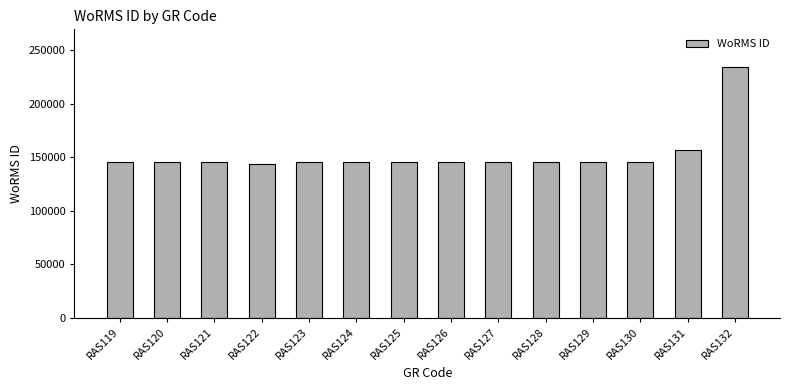

What is the average value?

152650